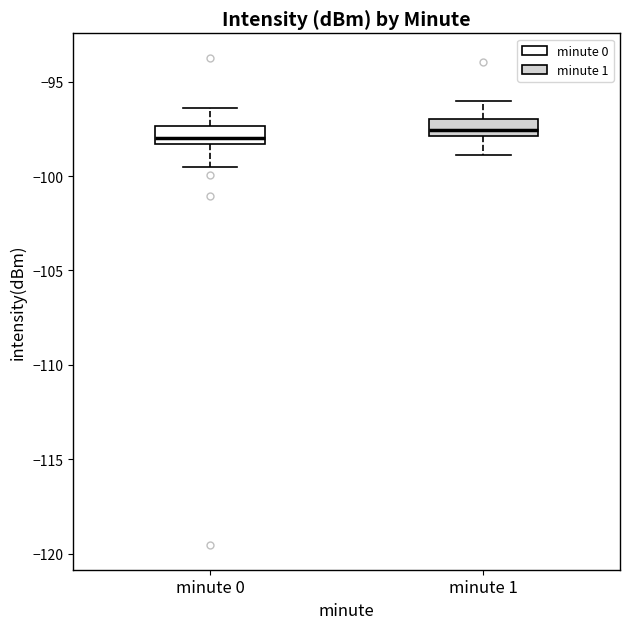

Reading left to right, read every box against the y-axis: the position of its median line, the range the box covers, and the ends of its whiskers. The values are not printed on the chart, so give them approximately, as read against the axis.

minute 0: median -98.0, box -98.5 to -97.5, whiskers -99.5 to -96.5
minute 1: median -97.5, box -98.0 to -97.0, whiskers -99.0 to -96.0